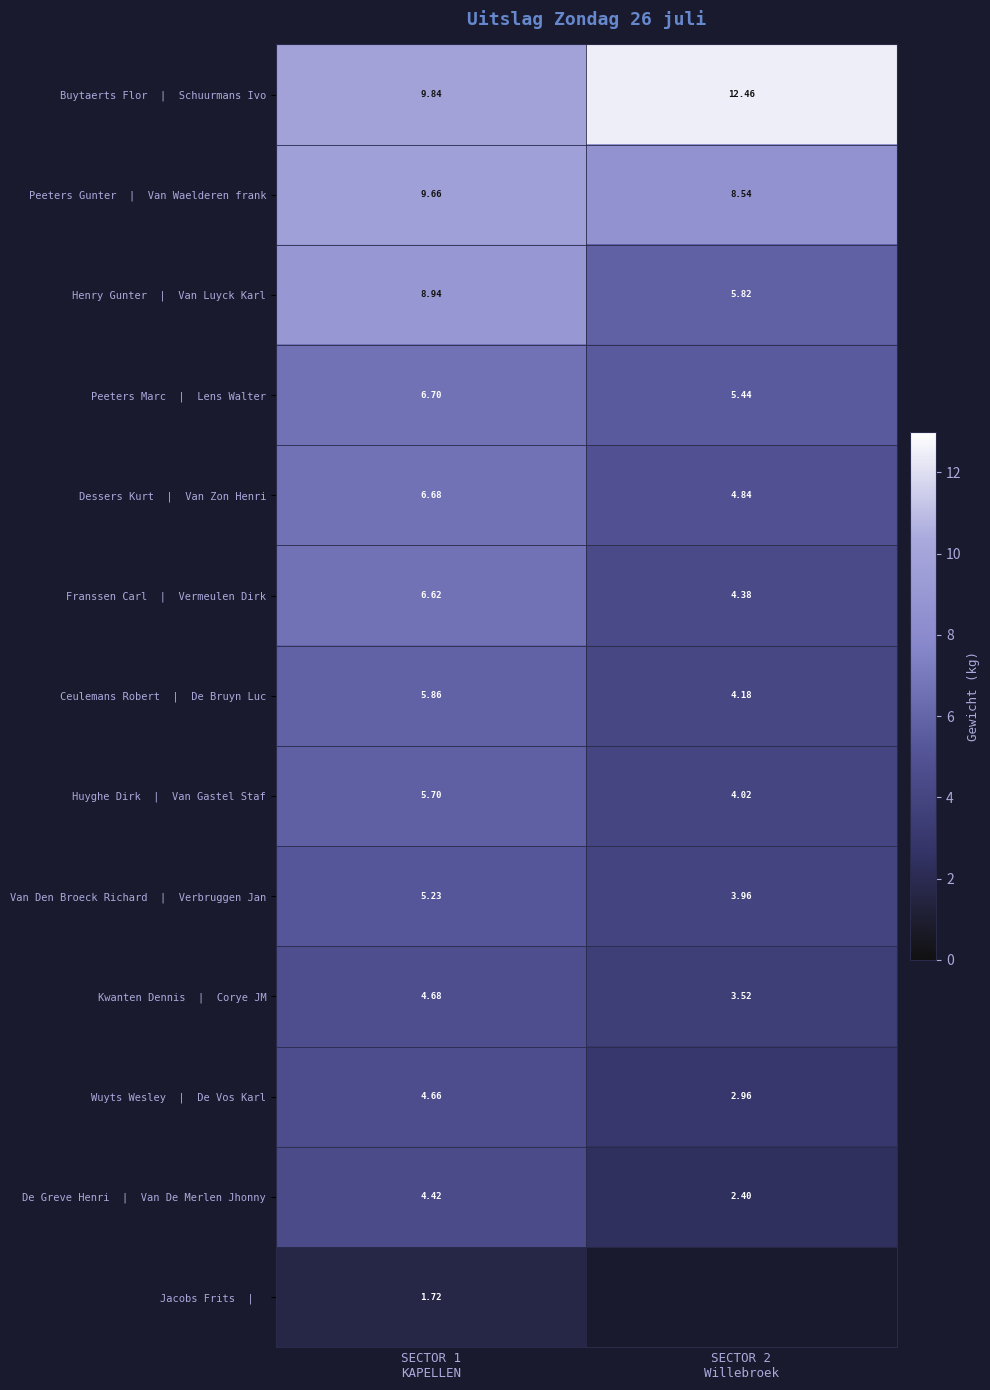

List the labels in order of Henry Gunter | Van Luyck Karl value, smallest first.

SECTOR 2 Willebroek, SECTOR 1 KAPELLEN